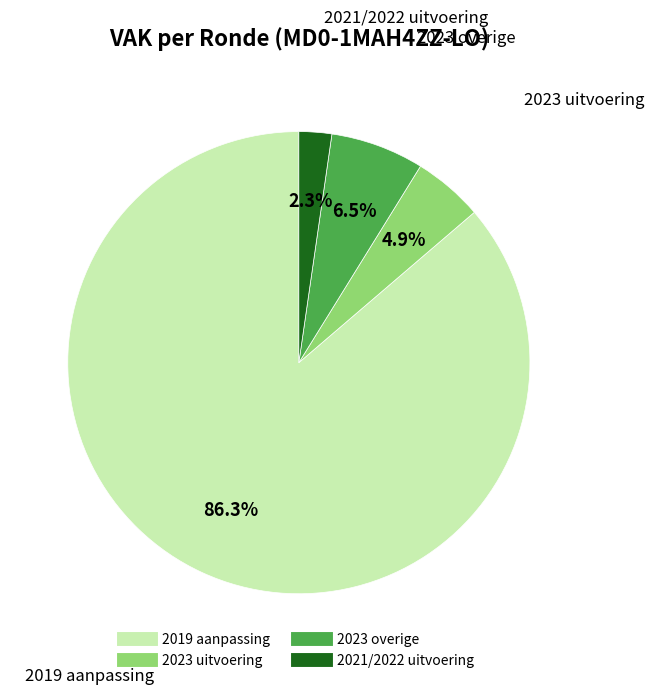

Does any single category account for the majority?

Yes